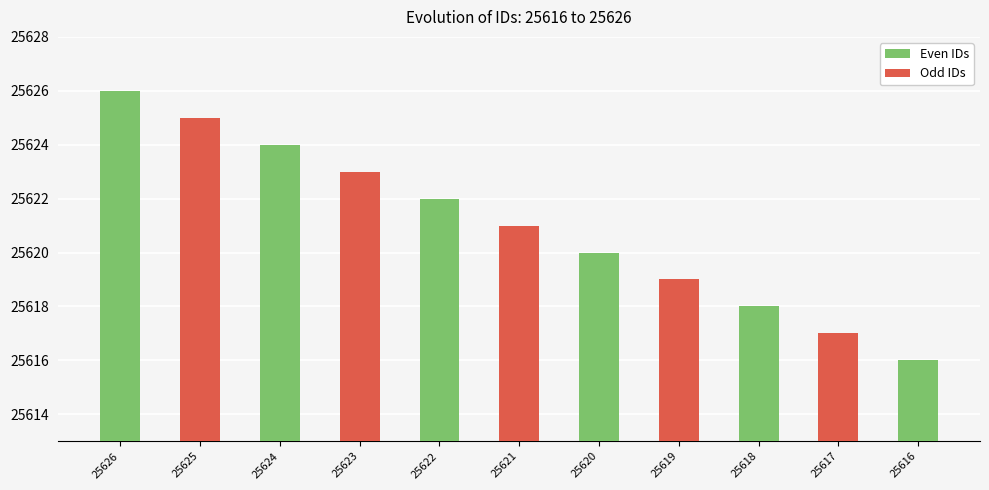

Reading left to right, transcribe all the data shown in this chart.

25626	25625	25624	25623	25622	25621	25620	25619	25618	25617	25616